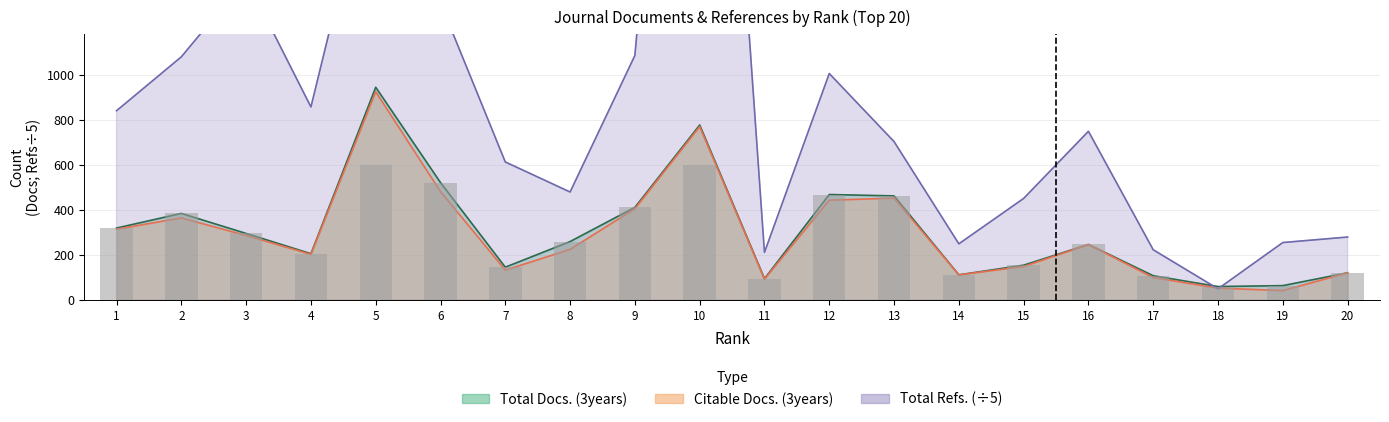

At which category does the chart reach its peak across all series?

10